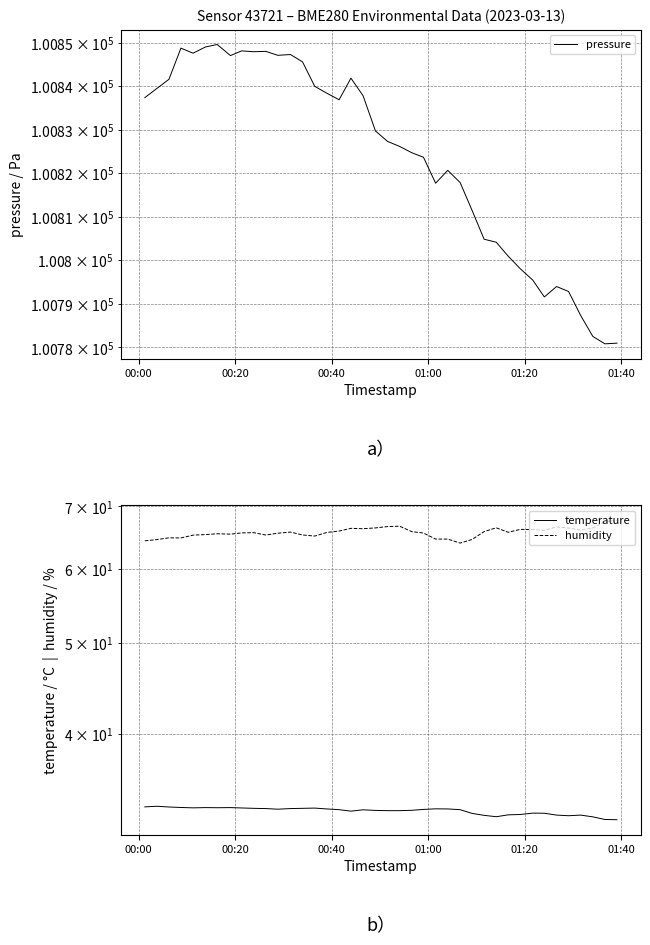

What are all the series names shown in the legend?

pressure, temperature, humidity